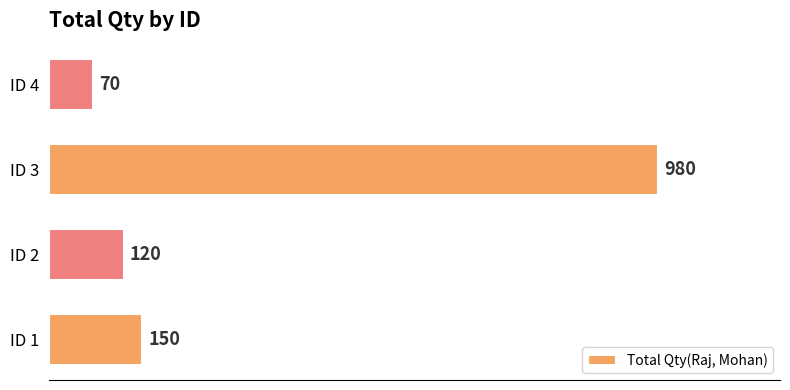

Rank the categories by value from highest to lowest.

ID 3, ID 1, ID 2, ID 4